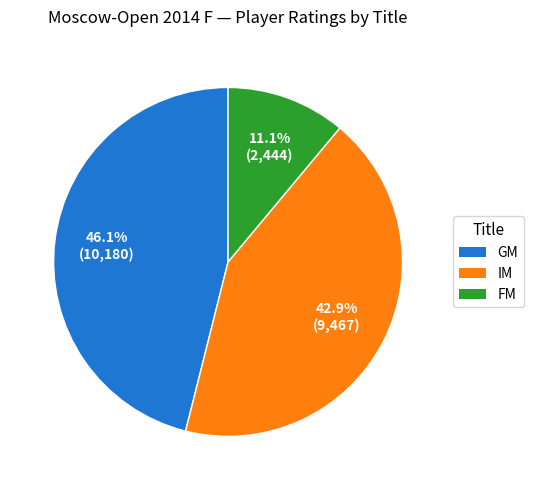

What is the smallest slice in the pie chart?

FM